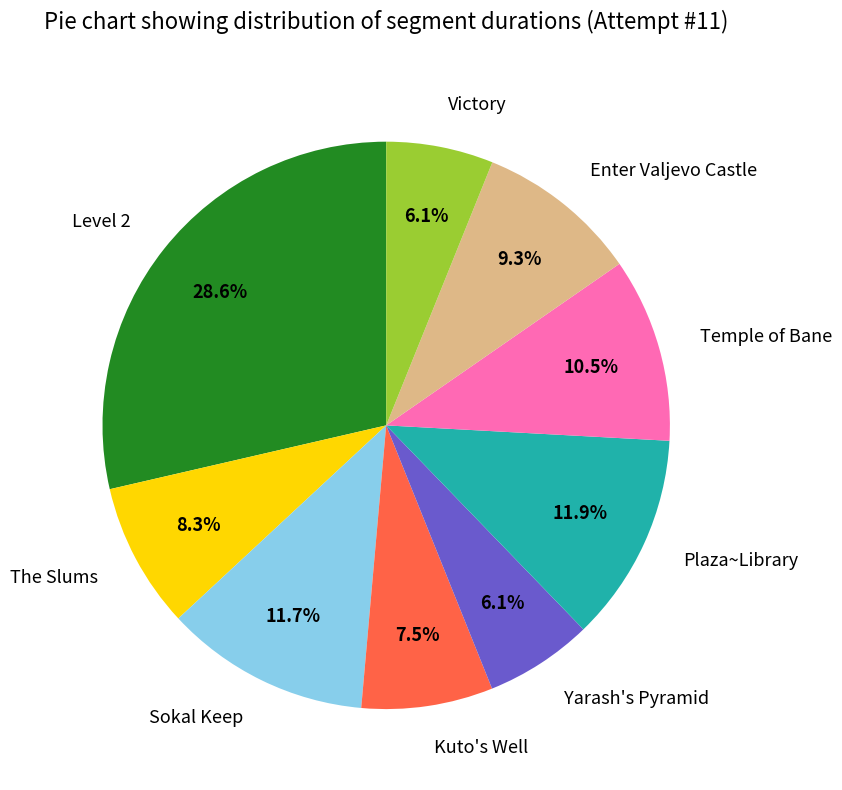

Which slice is the largest?

Level 2